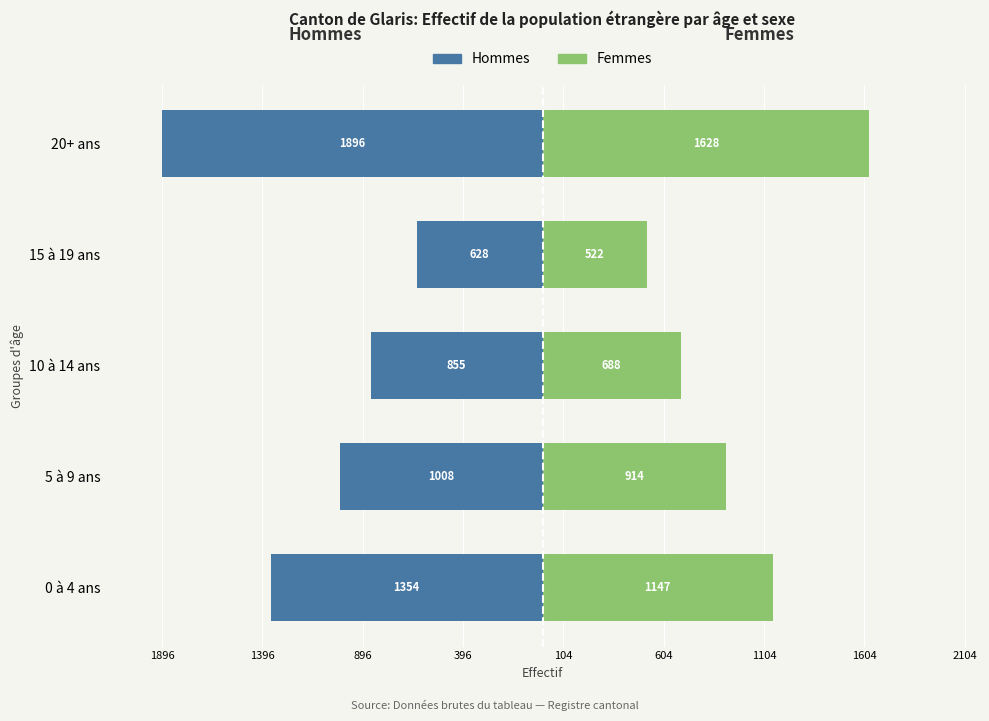

Count the number of data series in this chart.

2